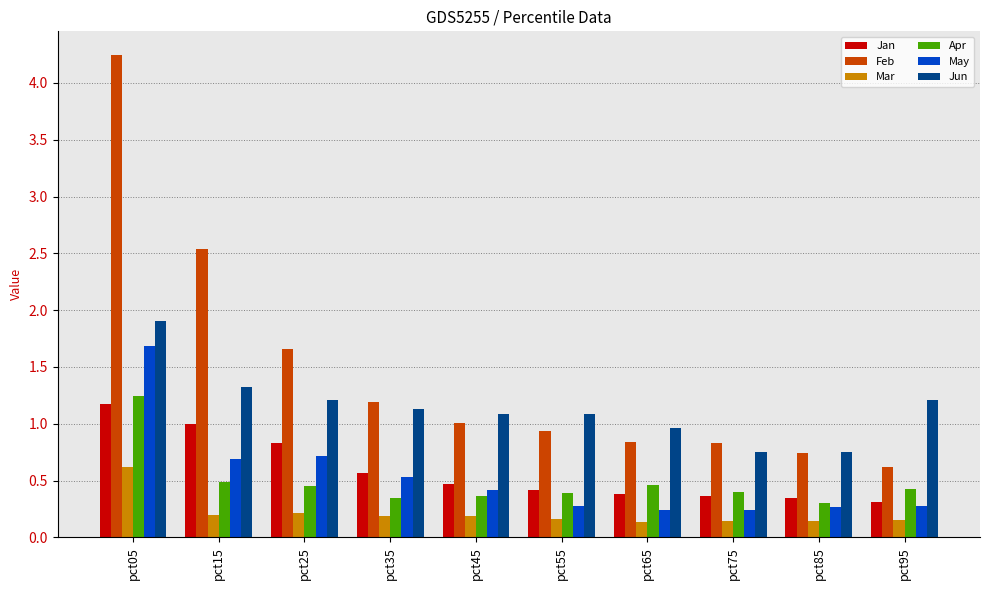

What is the greatest value displayed?

4.2